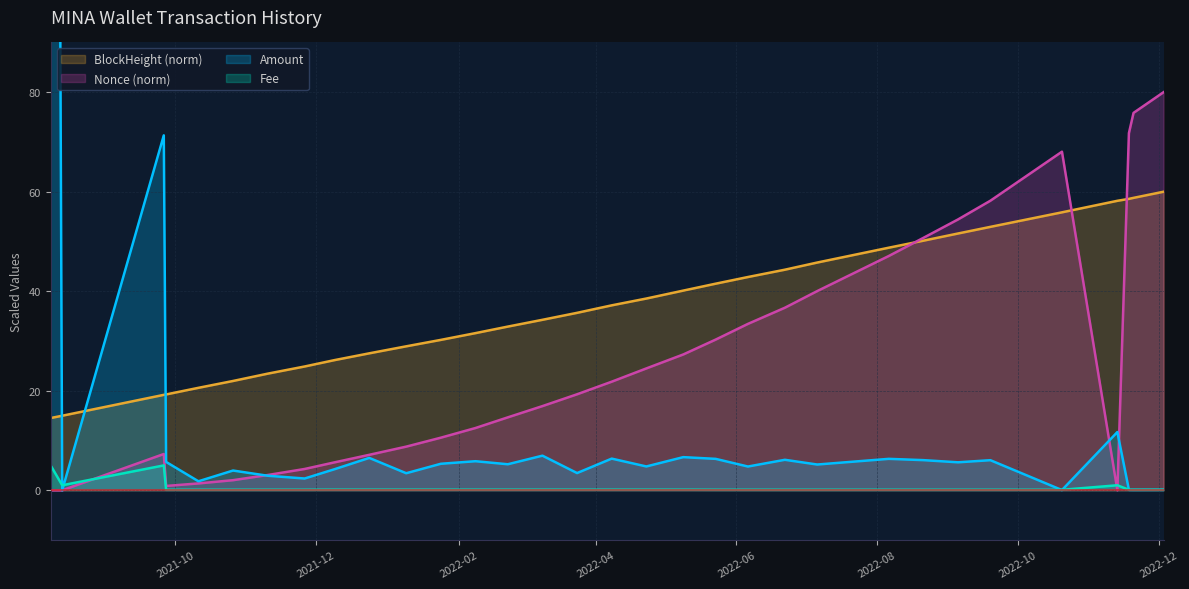

What are all the series names shown in the legend?

Amount, Fee, Nonce (norm), BlockHeight (norm)